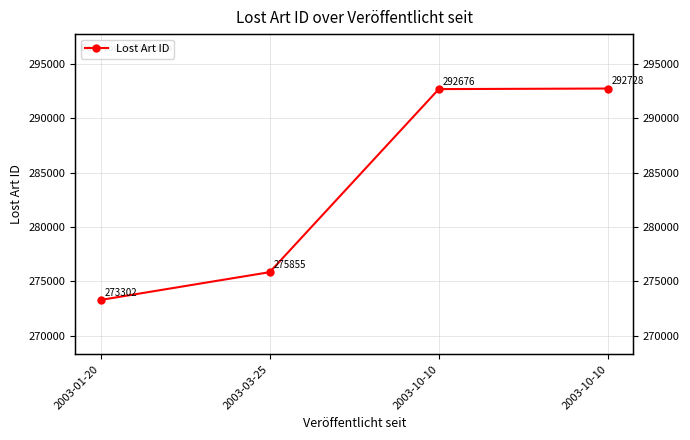

Does the chart have visible grid lines?

Yes